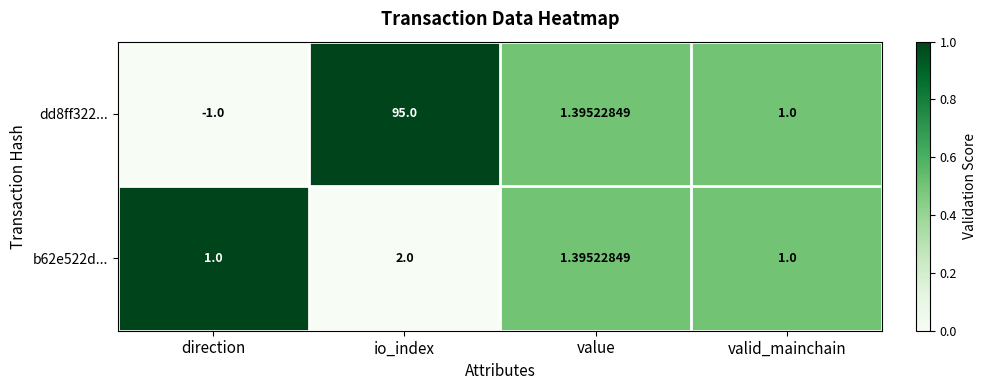

At which category is the sum across all series the highest?

io_index